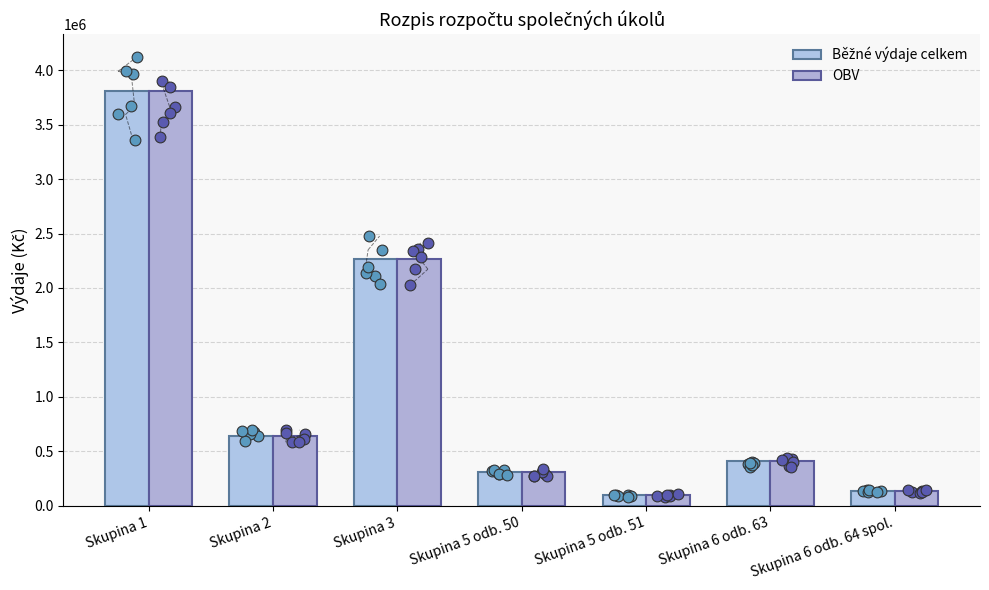

Is the value of OBV at Skupina 6 odb. 64 spol. greater than the value of Běžné výdaje celkem at Skupina 5 odb. 51?

Yes